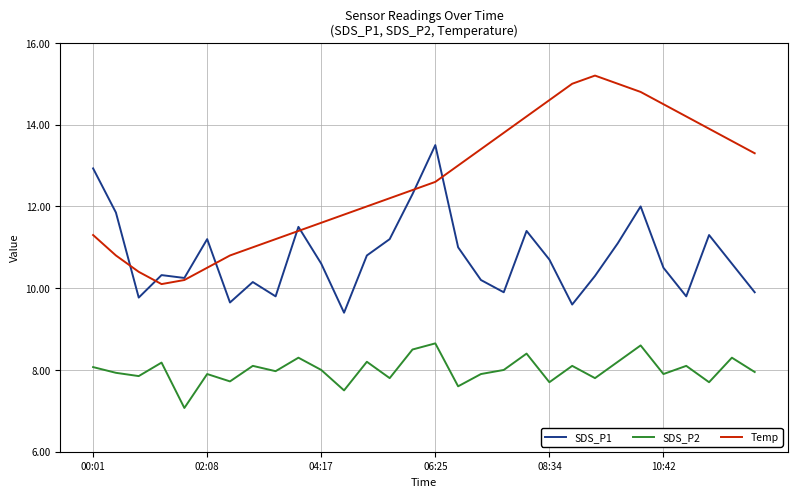

What are all the series names shown in the legend?

SDS_P1, SDS_P2, Temp